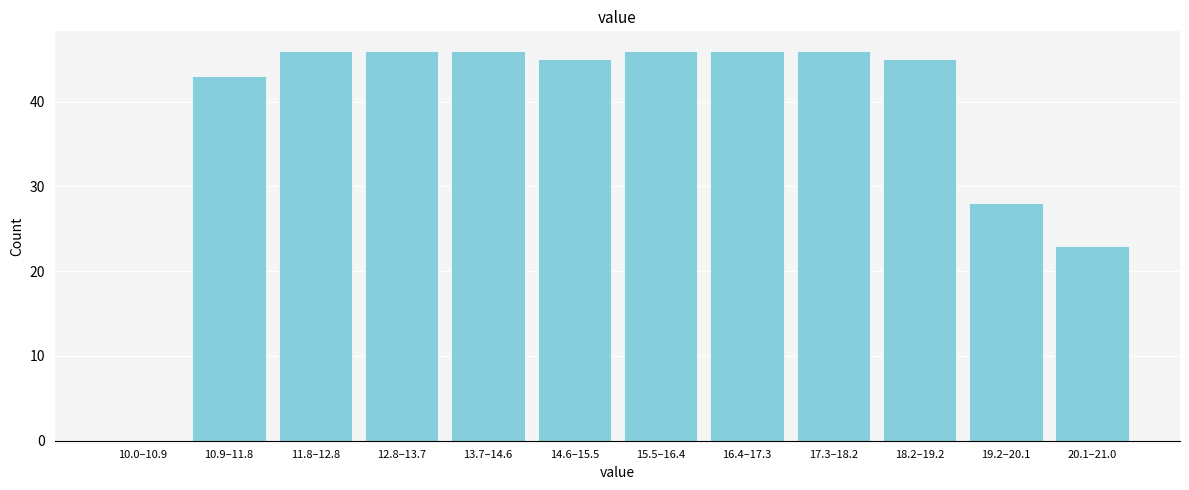

Reading right to left, extract all data points from this chart.

20.1–21.0=23	19.2–20.1=28	18.2–19.2=45	17.3–18.2=46	16.4–17.3=46	15.5–16.4=46	14.6–15.5=45	13.7–14.6=46	12.8–13.7=46	11.8–12.8=46	10.9–11.8=43	10.0–10.9=0